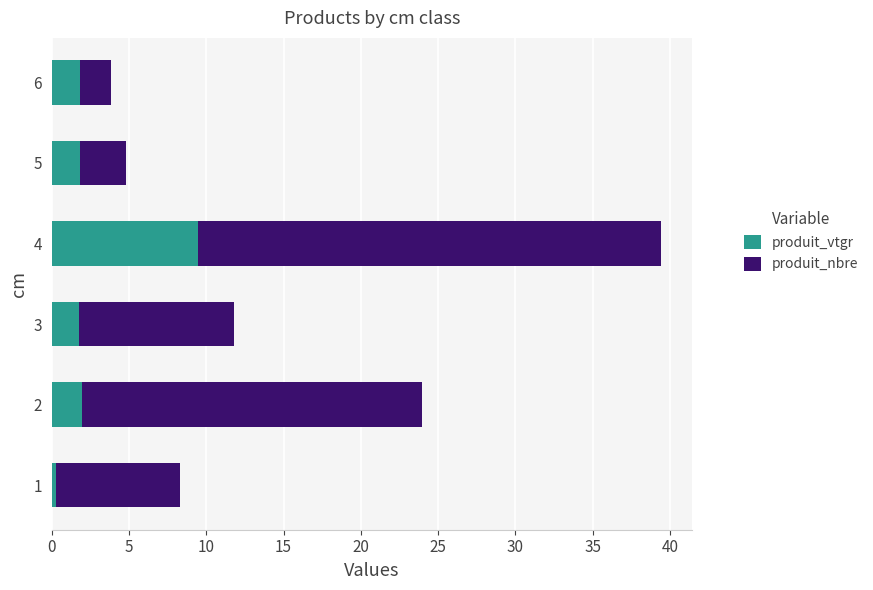

What is the maximum value for produit_vtgr?

9.4